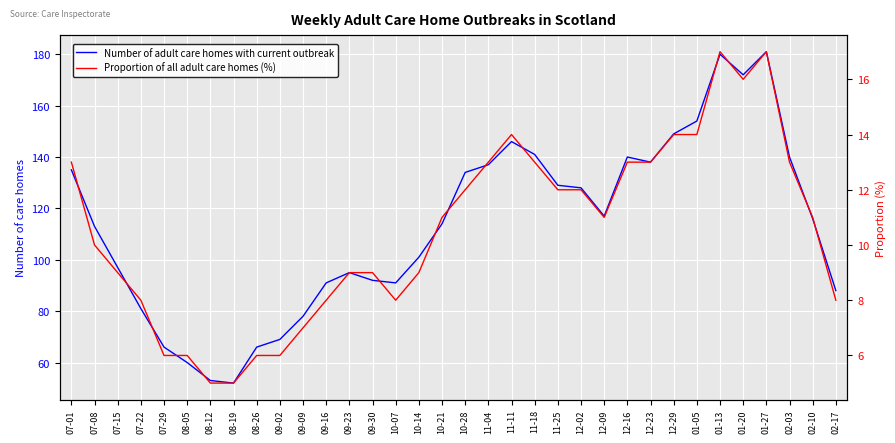

At which label does Proportion of all adult care homes (%) reach its minimum?

08-12